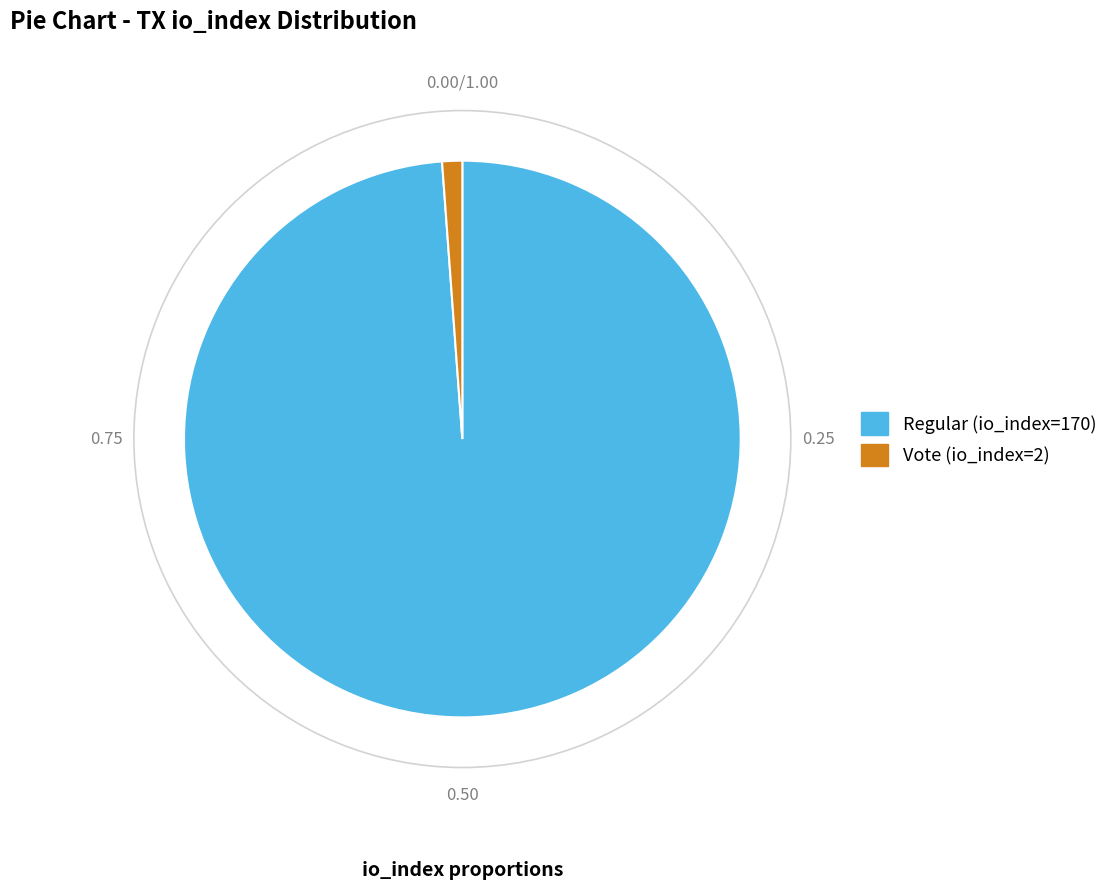

Count the number of slices in the pie.

2